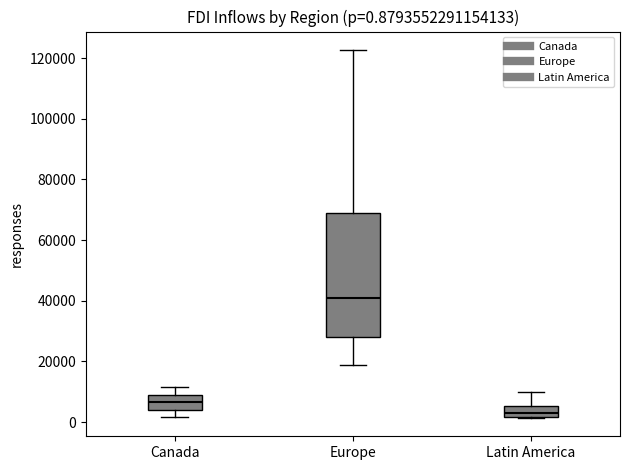

Which box is the tallest, from its lower edge to its upper edge?

Europe